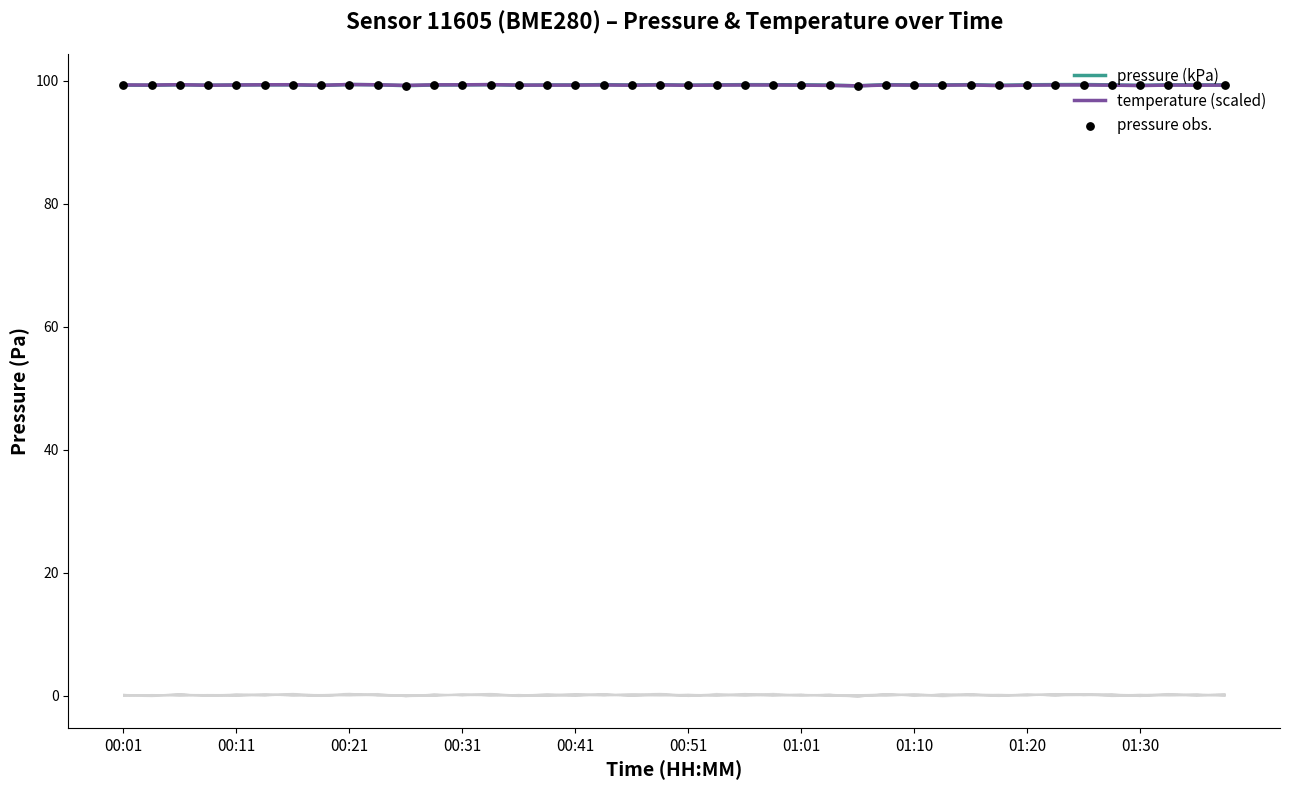

What is the highest value of the temperature (scaled) series?

99.4